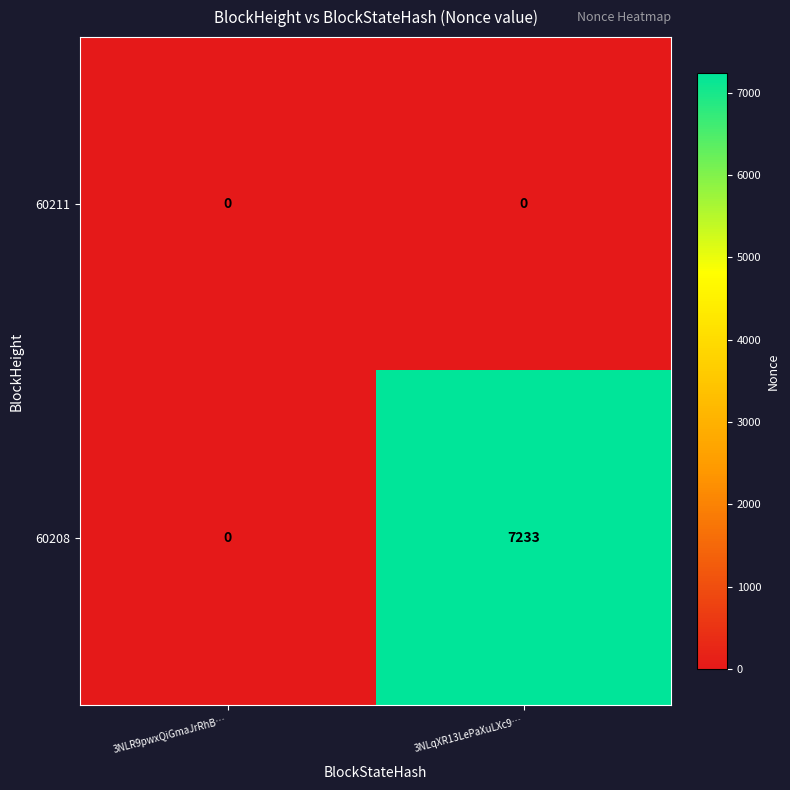

List the series in order of their overall mean, lowest first.

60211, 60208